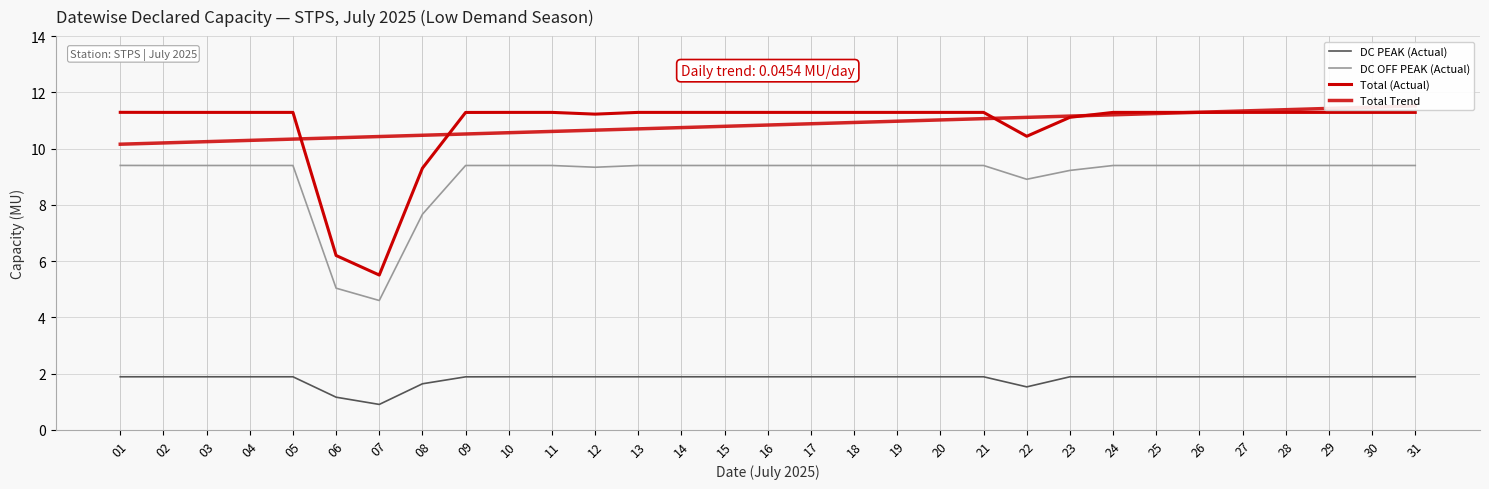

Between 30 and 31, which series saw the biggest shift?

Total Trend